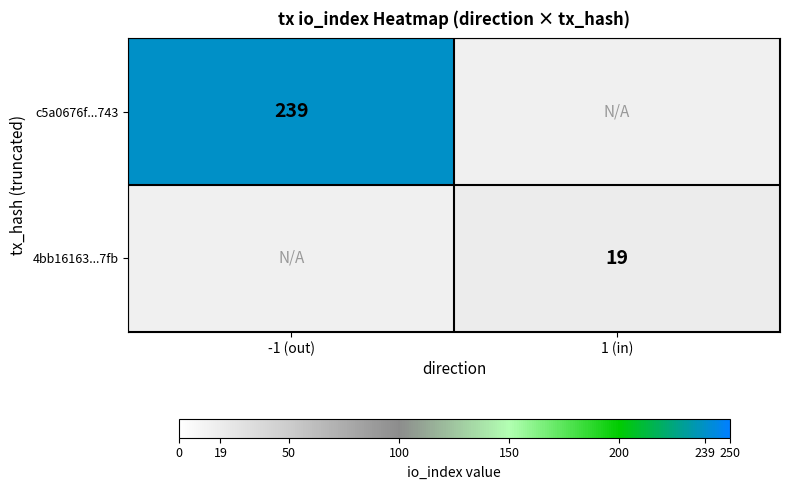

The c5a0676f...743 series shows 57 at -1 (out). True or false?

False